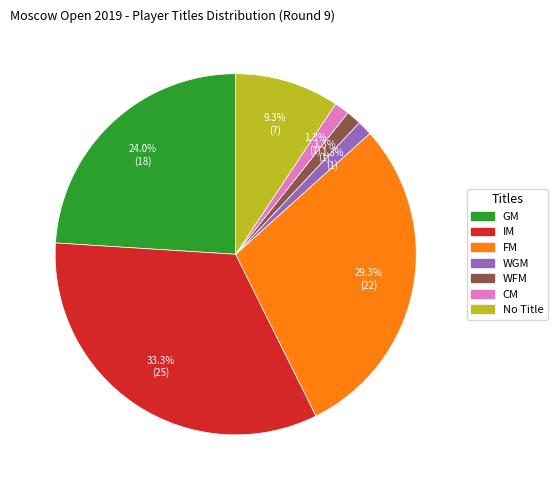

Is it true that CM is 1% of the pie?

True